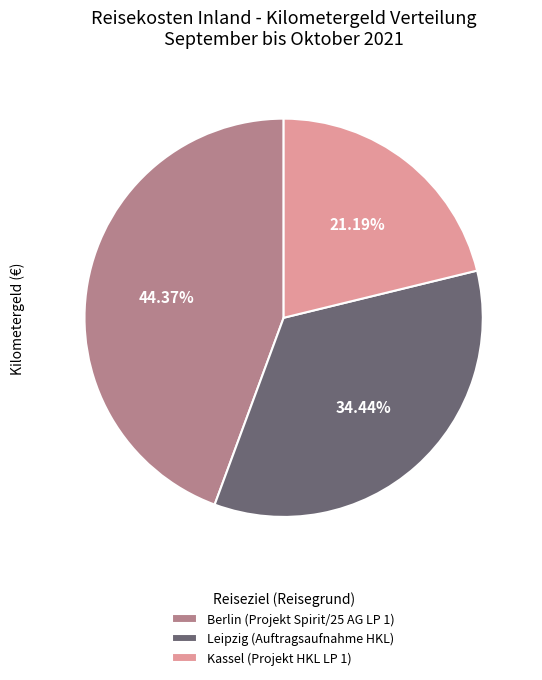

What percentage is NOT represented by Leipzig (Auftragsaufnahme HKL)?

65.6%